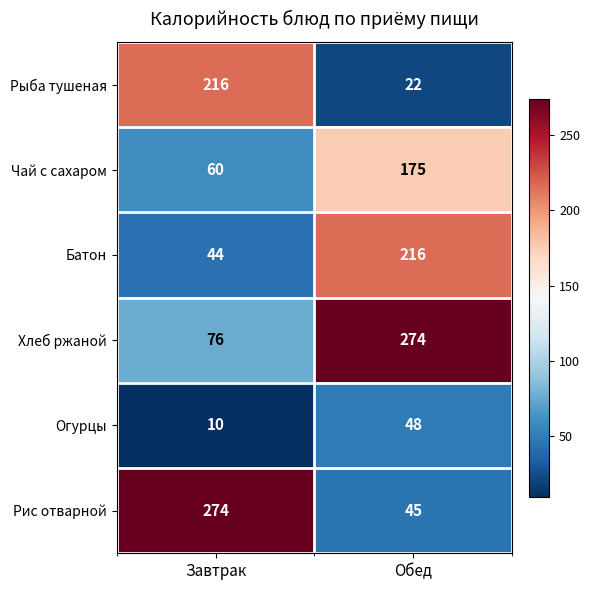

Which series has the largest total across all categories?

Хлеб ржаной